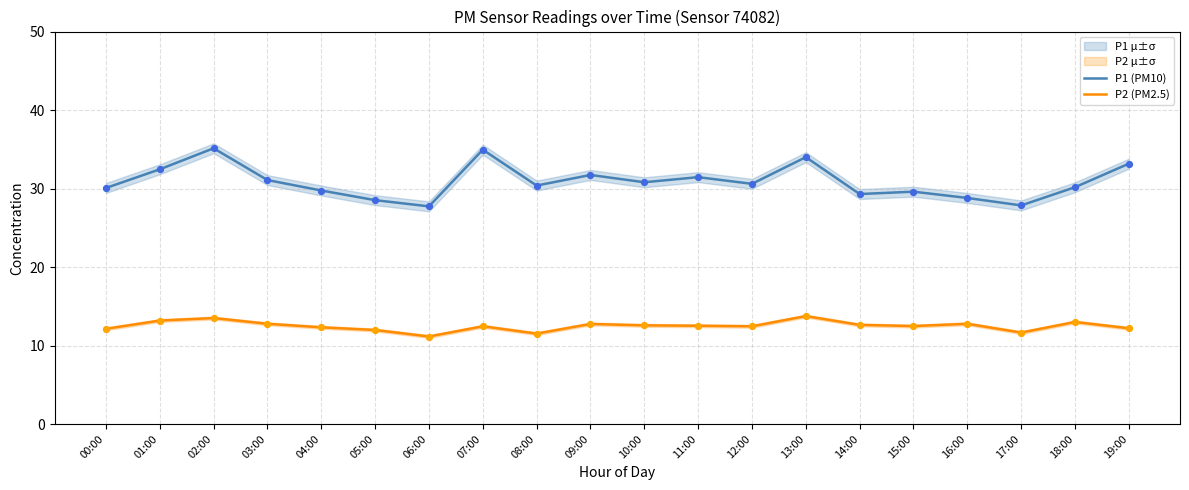

At which category is the sum across all series the highest?

02:00